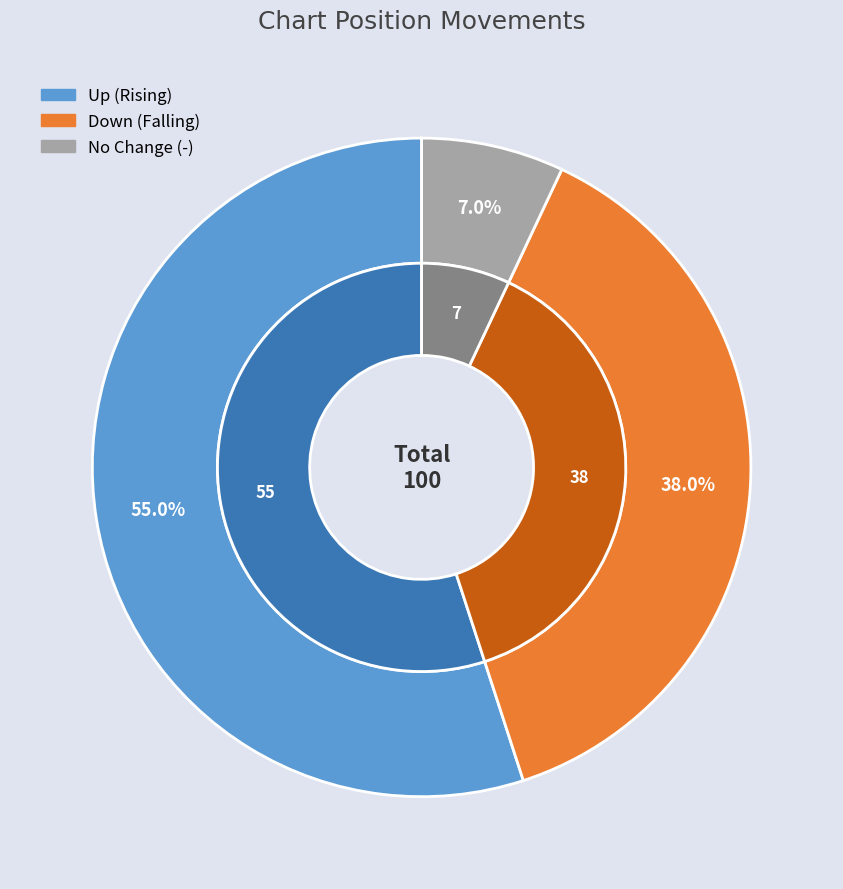

Rank the categories by value from lowest to highest.

-, down, up